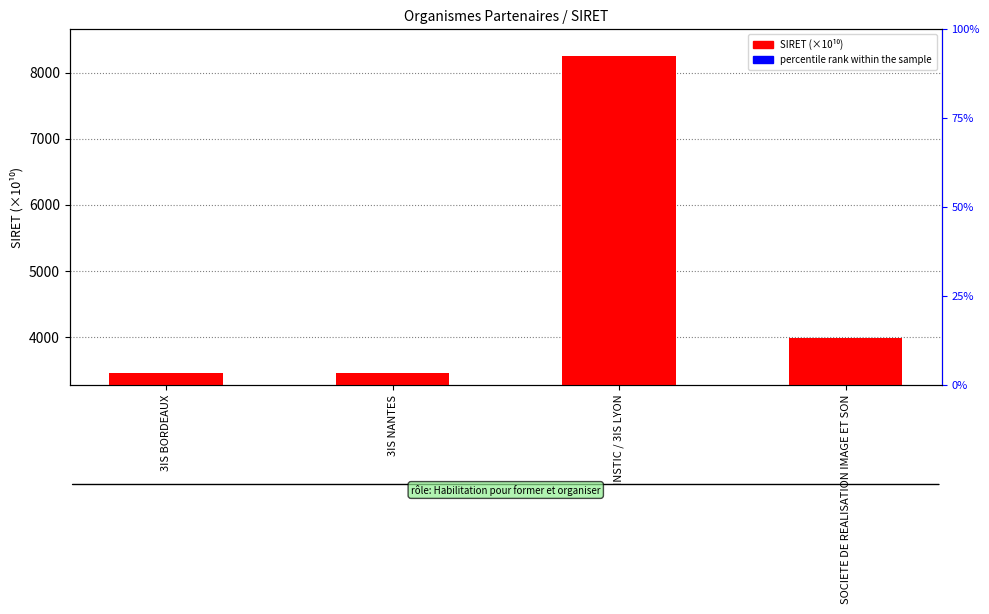

Are the bars grouped side by side (vs. stacked)?

Yes